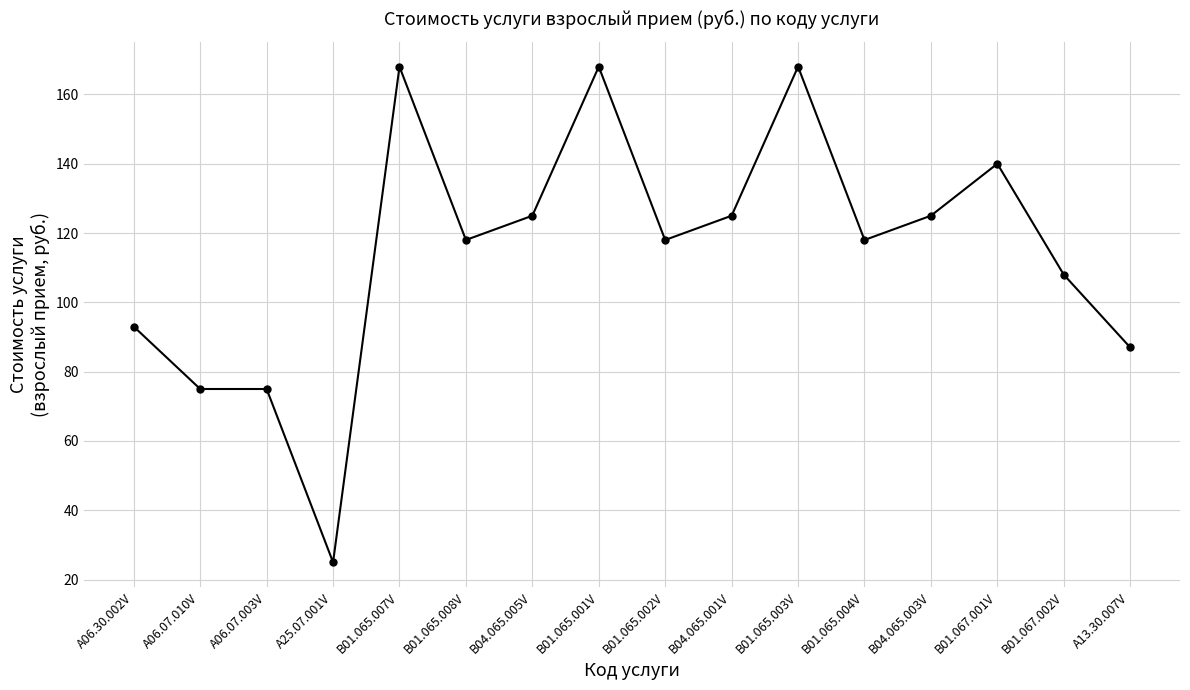

What is the label of the 3rd point from the right?

B01.067.001V